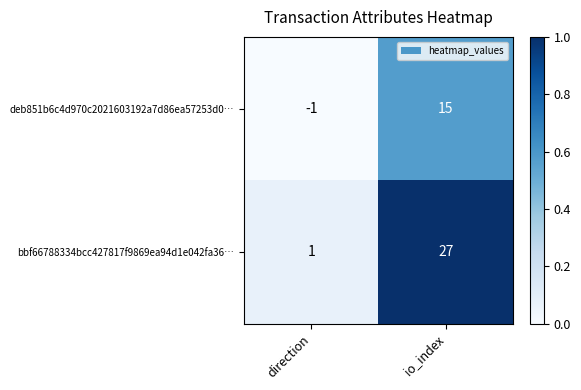

The value of deb851b6c4d970c2021603192a7d86ea57253d0… at direction is -1. True or false?

True